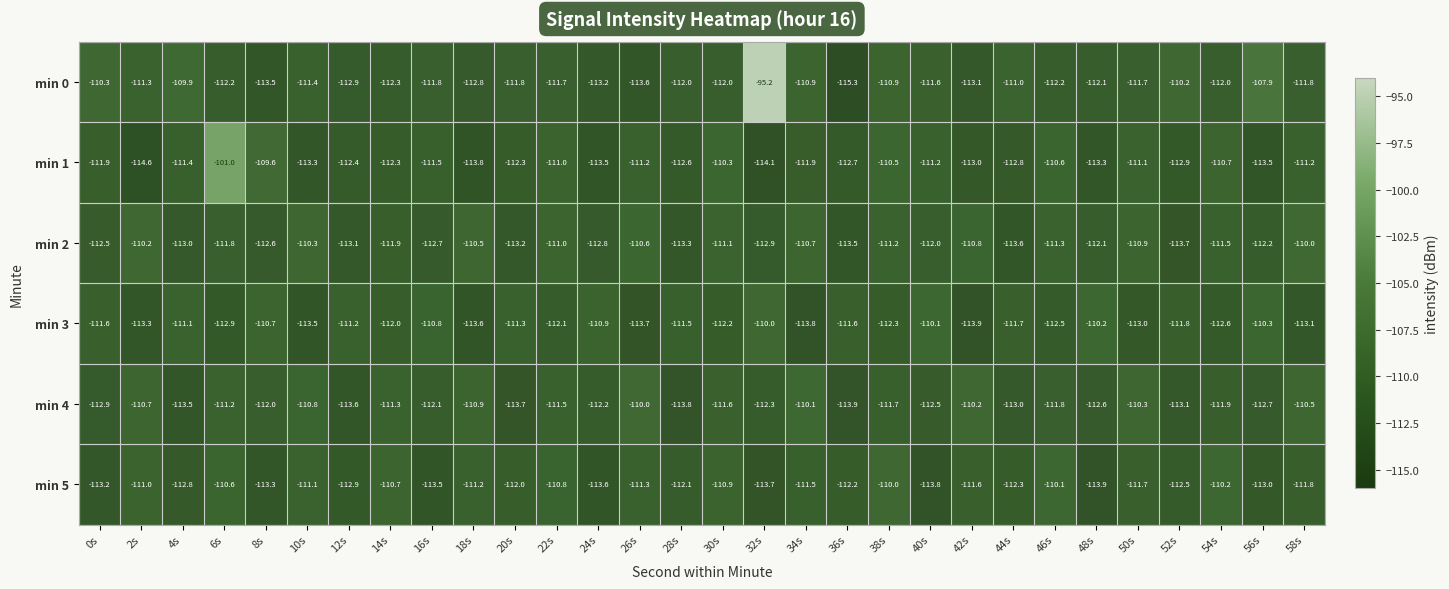

At which label is min 5 closest to -111?

2s